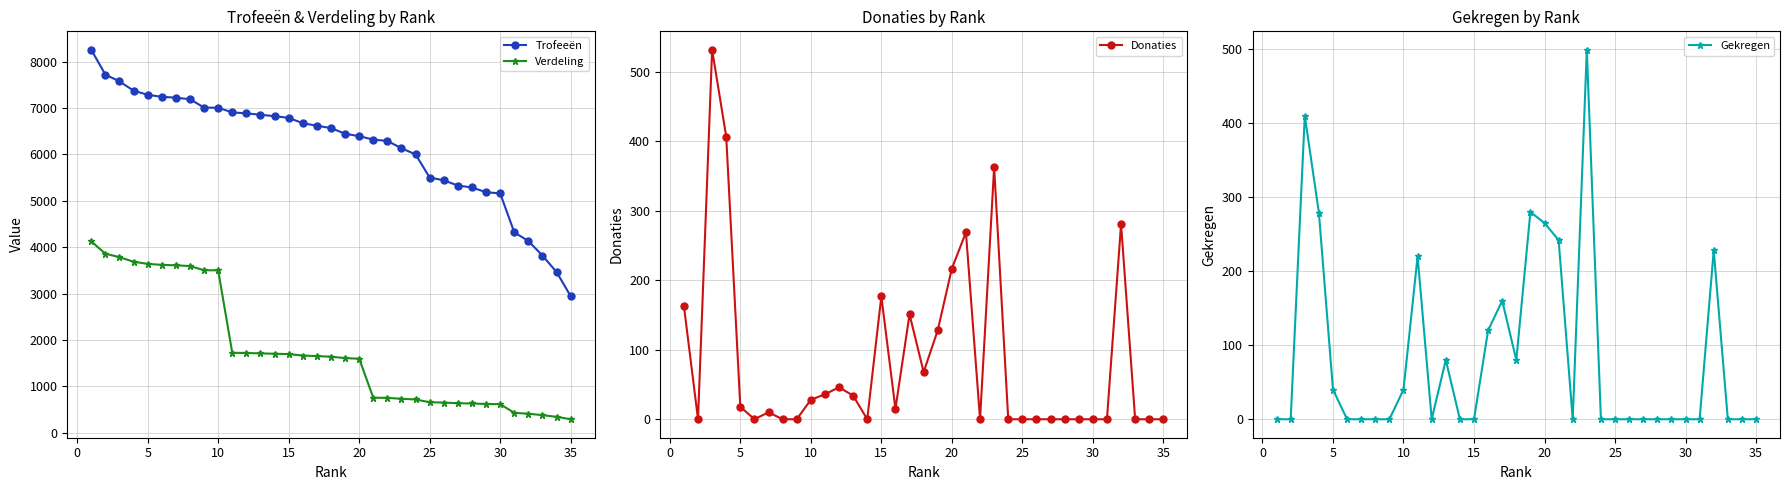

True or false: Trofeeën and Verdeling intersect in this chart.

False